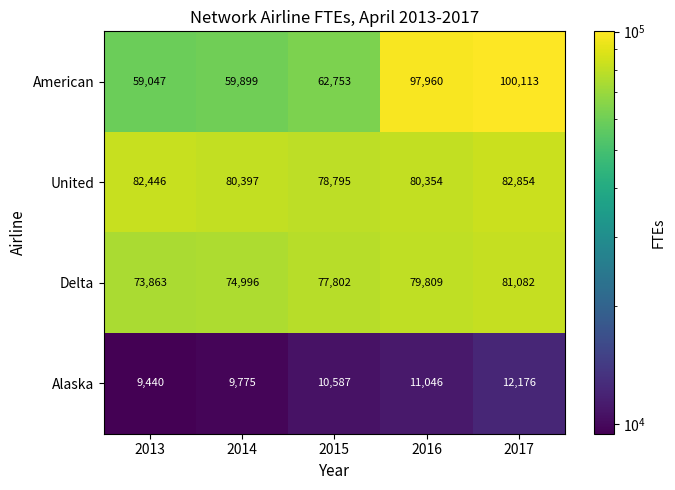

What is the total value across all series at 2017?

276225